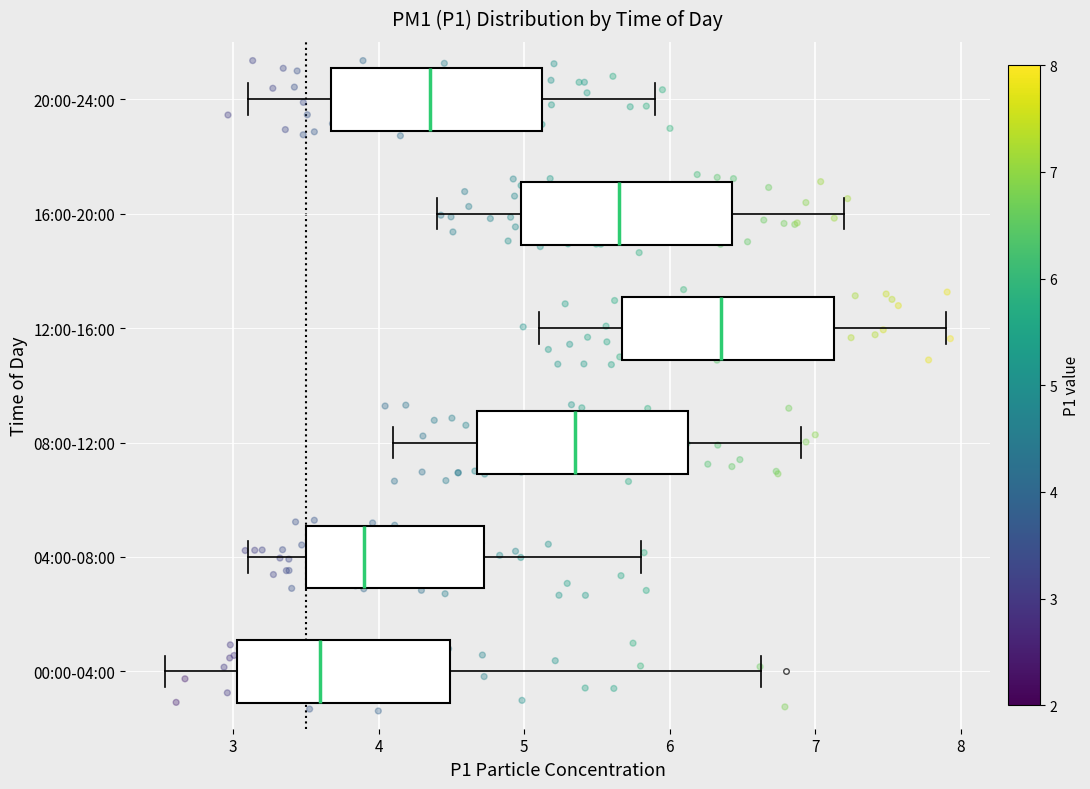

Which box's median line is the furthest to the left?

00:00-04:00